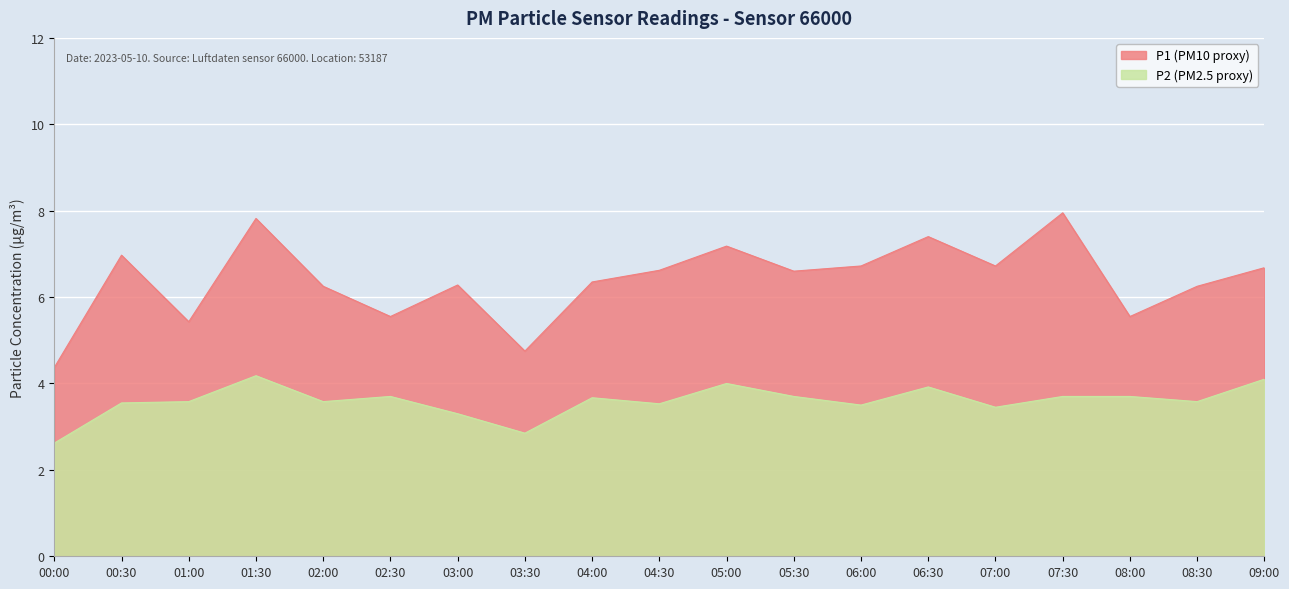

What are all the series names shown in the legend?

P1, P2